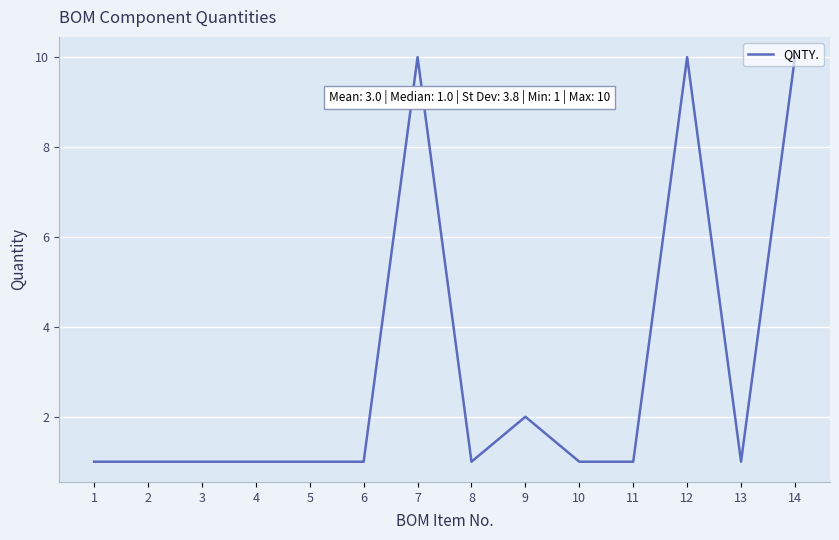

The value at 2 is 1. True or false?

True